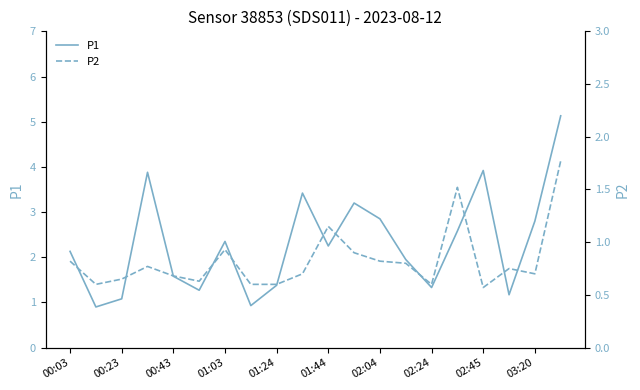

What position from the left is 17?

18